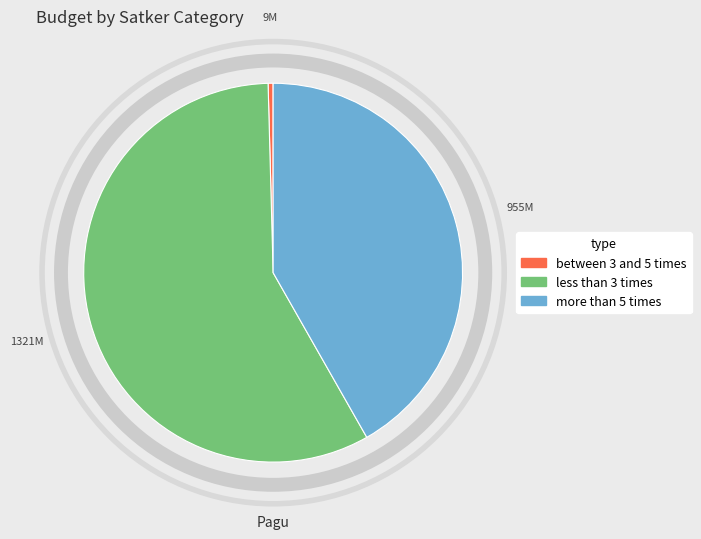

Is there any slice that represents more than half of the pie?

Yes